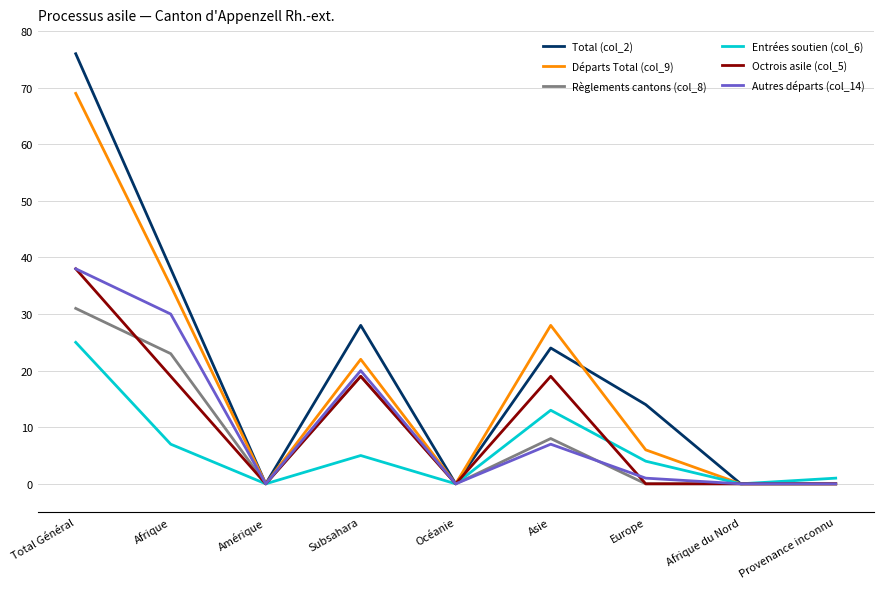

What value does the Total (col_2) series have at Afrique?

38